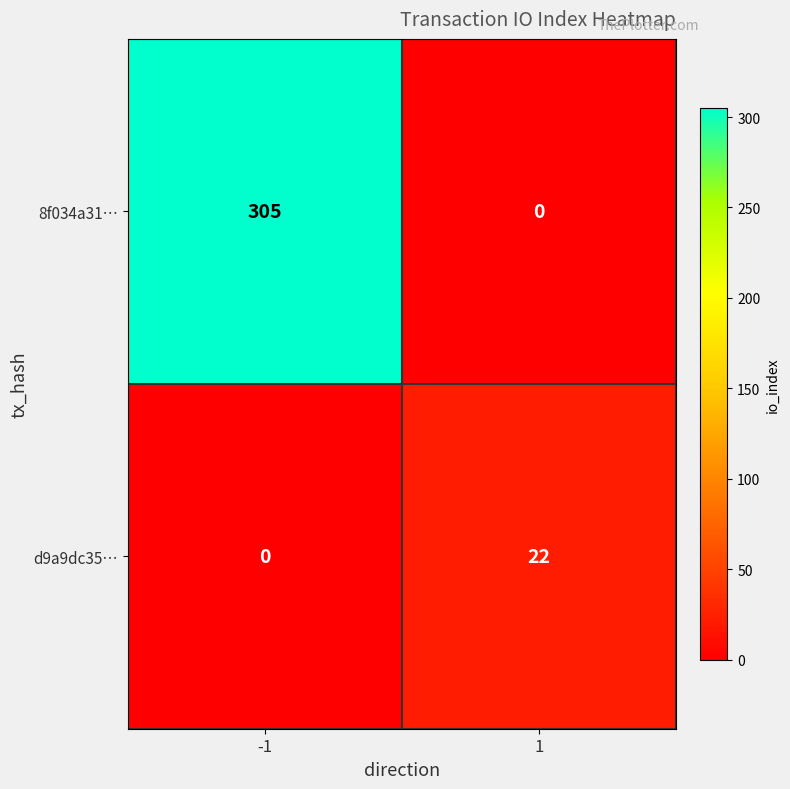

What is the maximum value for d9a9dc35…?

22